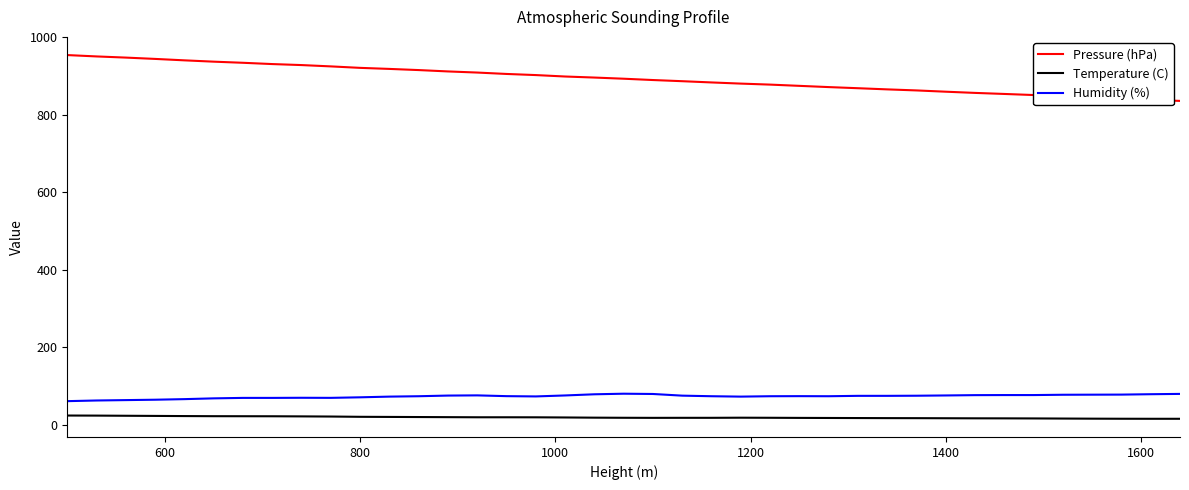

True or false: Pressure (hPa) and Humidity (%) cross at least once.

False